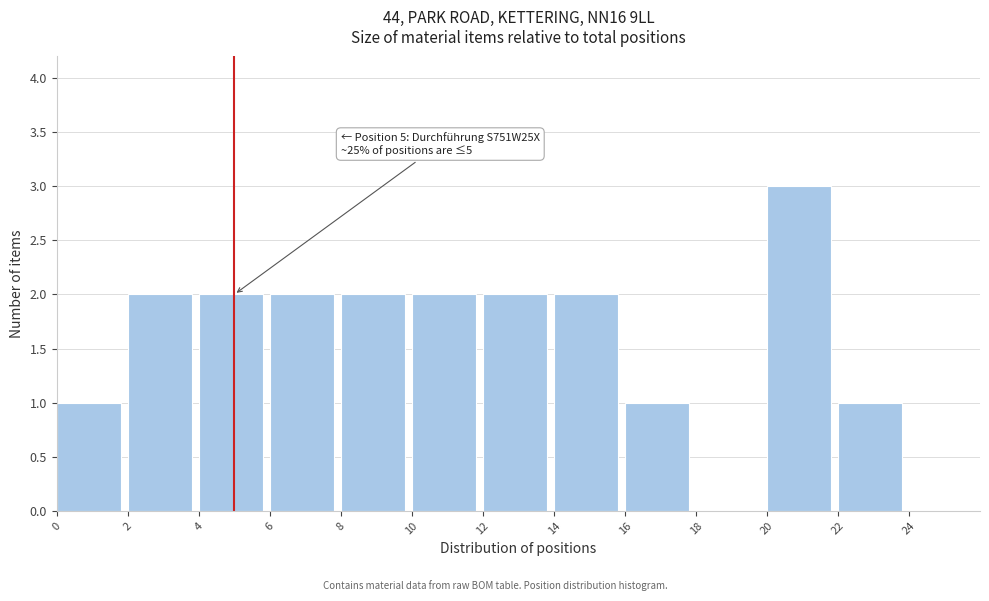

Which range on the x-axis has the tallest bar?

20 to 22